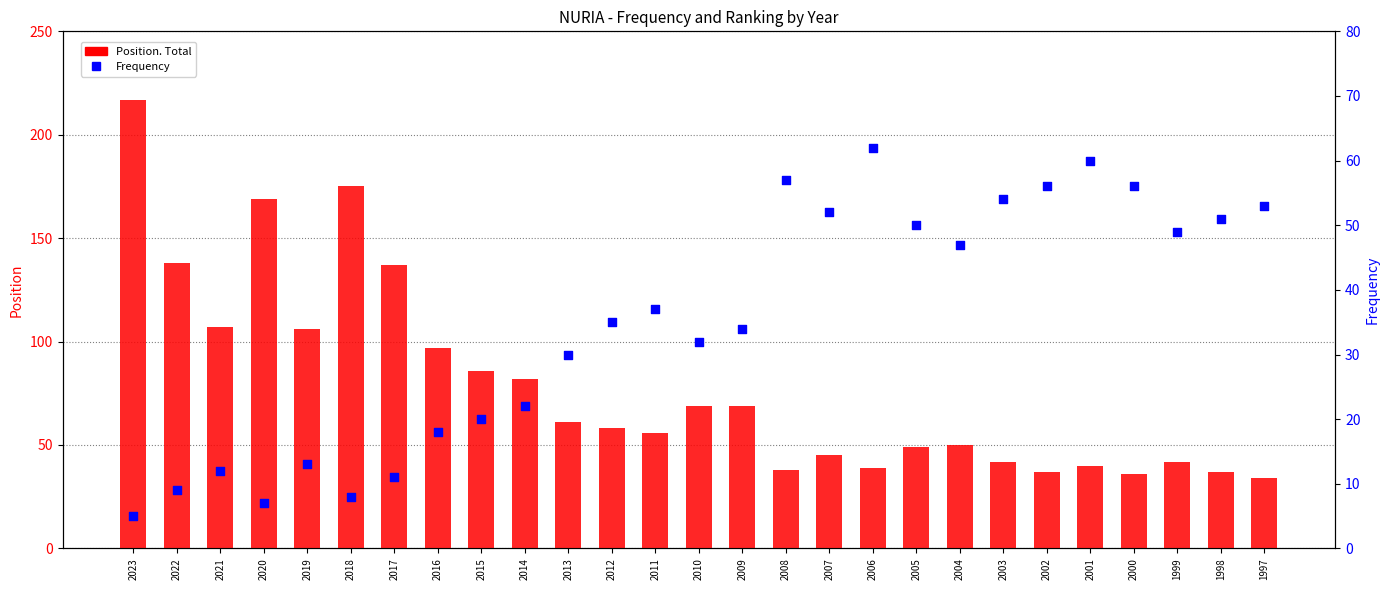

Which series has the largest Y range (max minus min)?

Position. Total